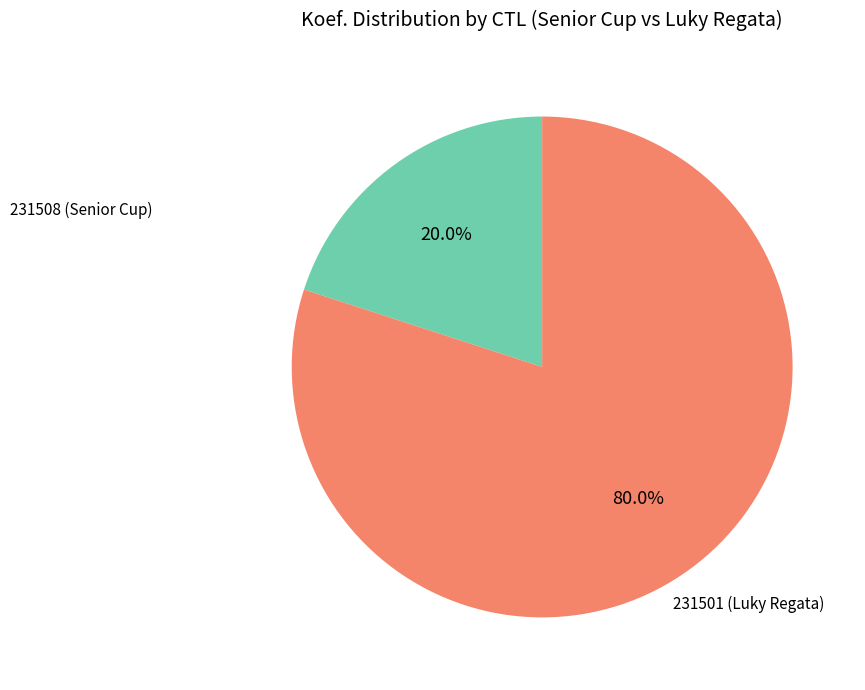

Does any single category account for the majority?

Yes